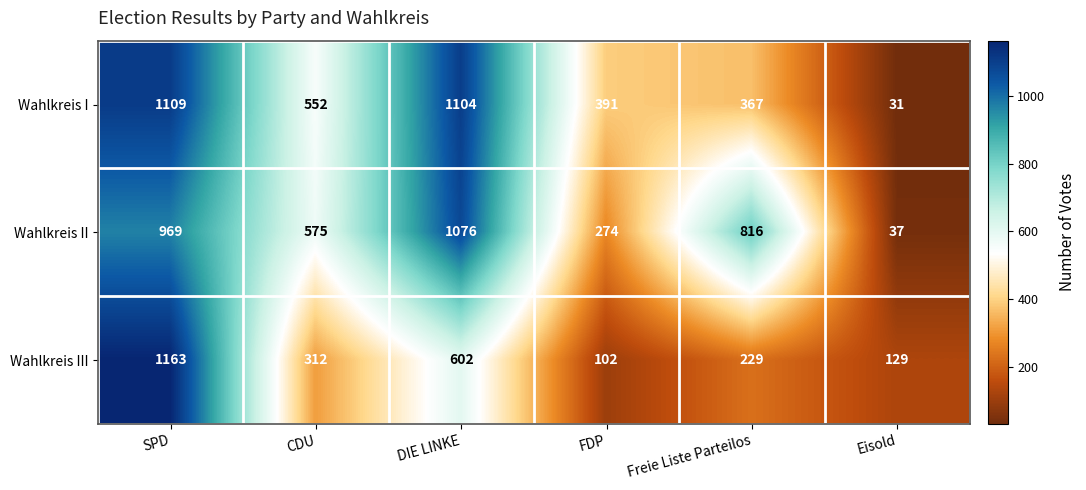

What is the maximum value shown in the chart?

1163